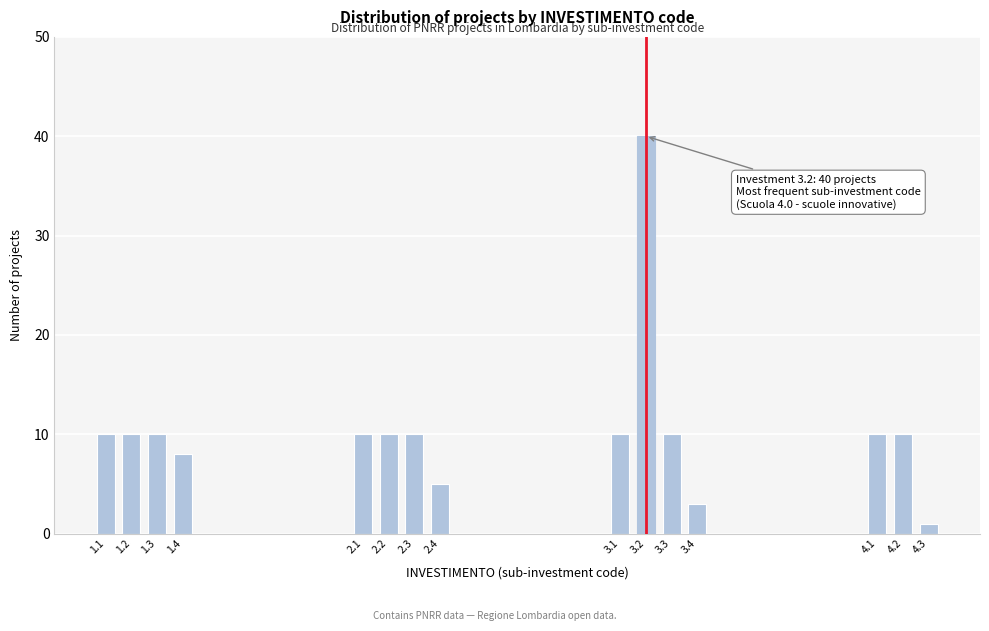

Reading left to right, what are all the values shown in this chart?

1.1=10	1.2=10	1.3=10	1.4=8	2.1=10	2.2=10	2.3=10	2.4=5	3.1=10	3.2=40	3.3=10	3.4=3	4.1=10	4.2=10	4.3=1